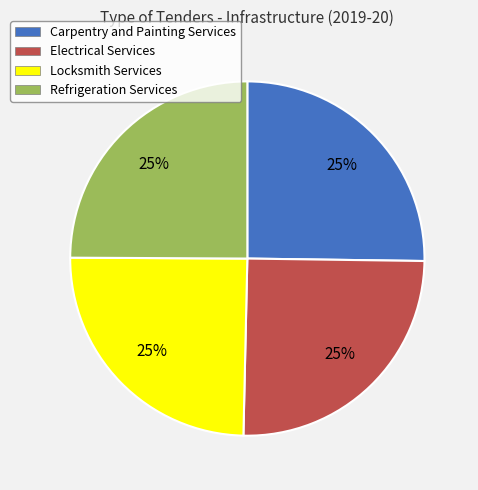

What is the ratio of the value at Locksmith Services to the value at Refrigeration Services?

1.0